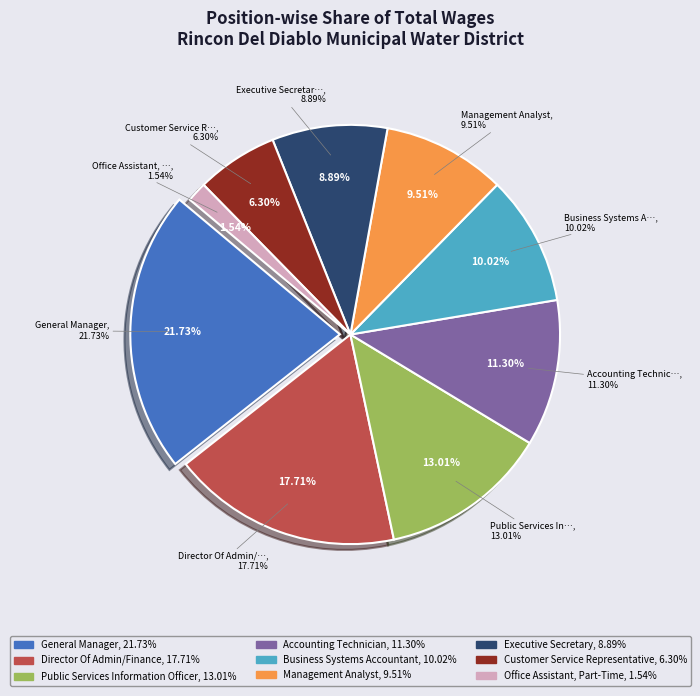

Which has a higher value, Accounting Technician or Executive Secretary?

Accounting Technician